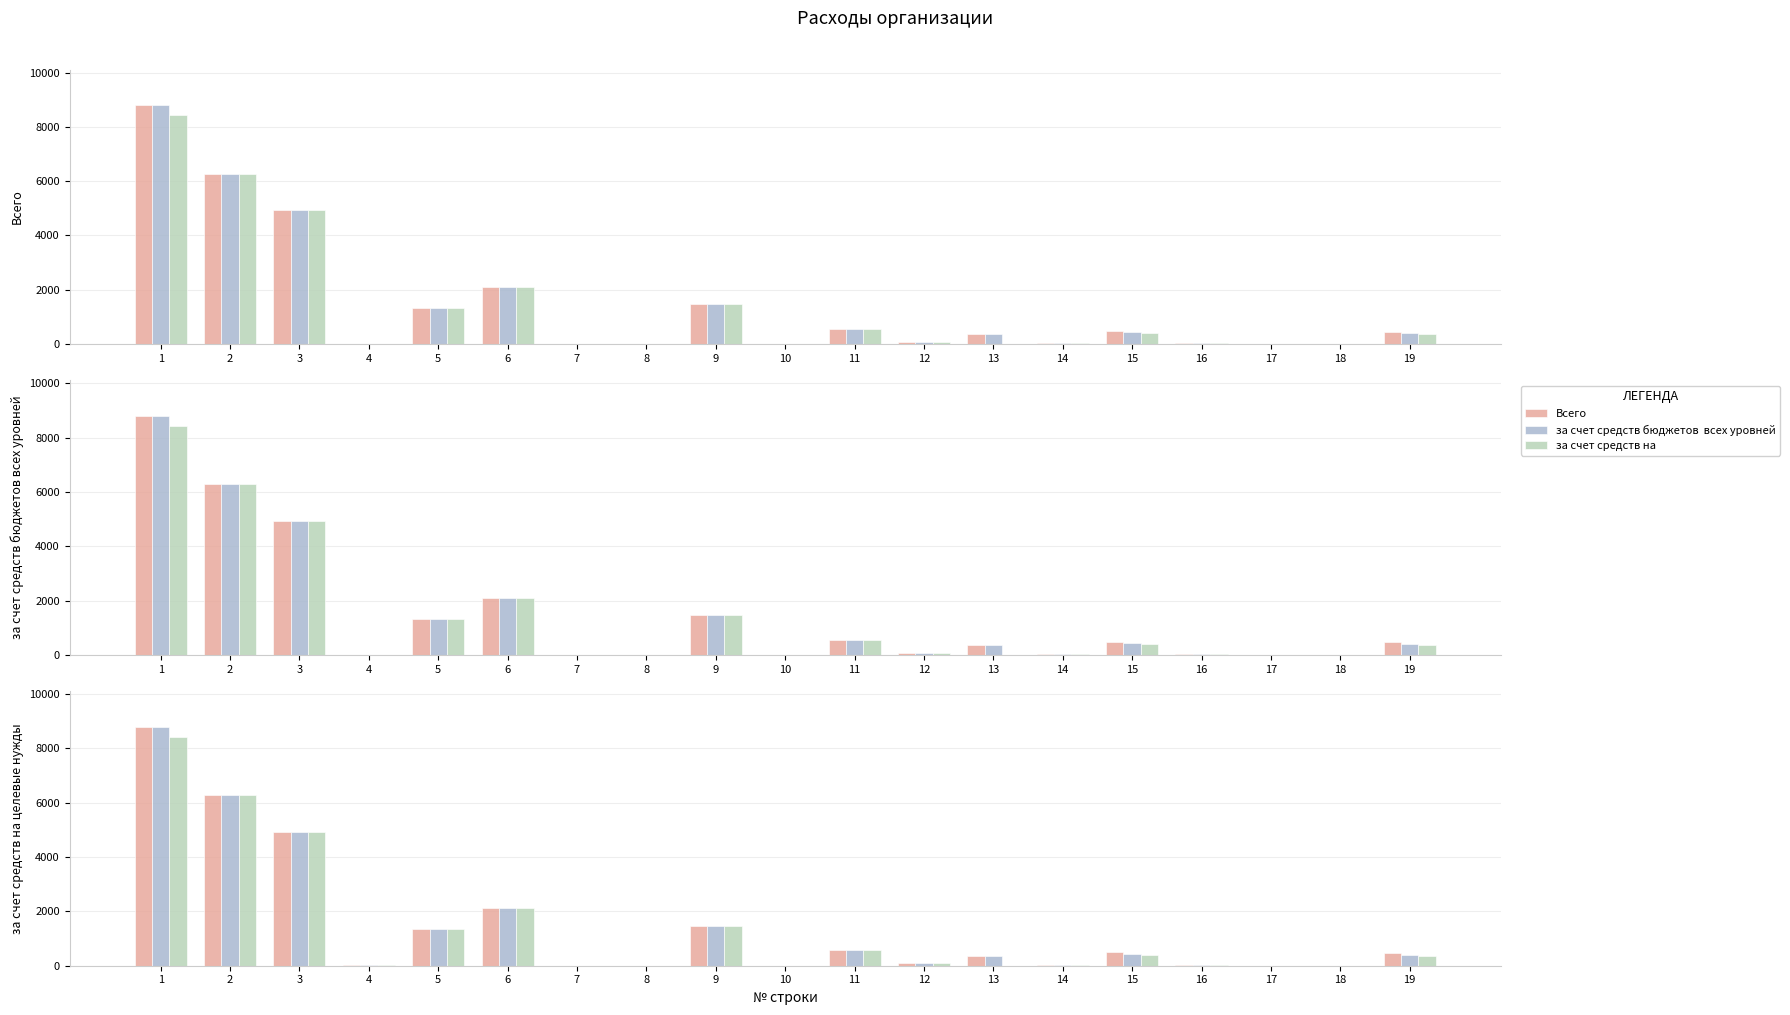

What is the sum of the за счет средств бюджетов  всех уровней values at 1 and 14?

8832.0